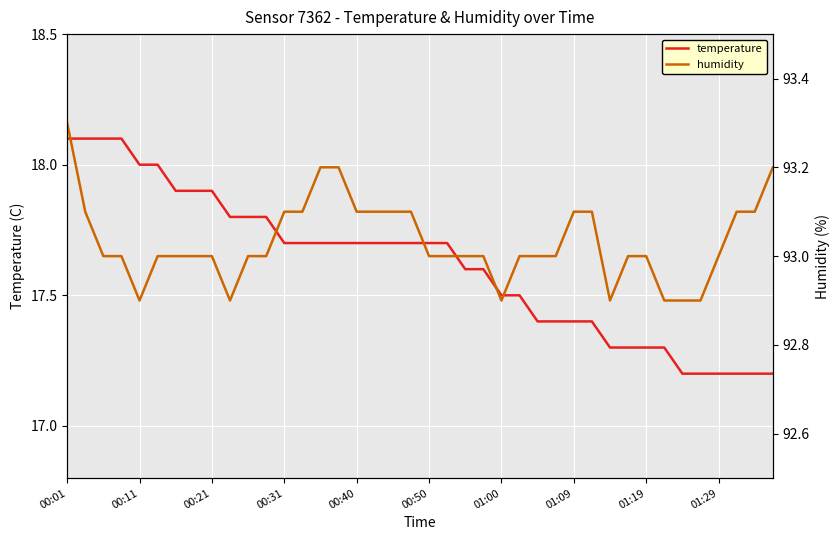

True or false: temperature and humidity cross at least once.

False